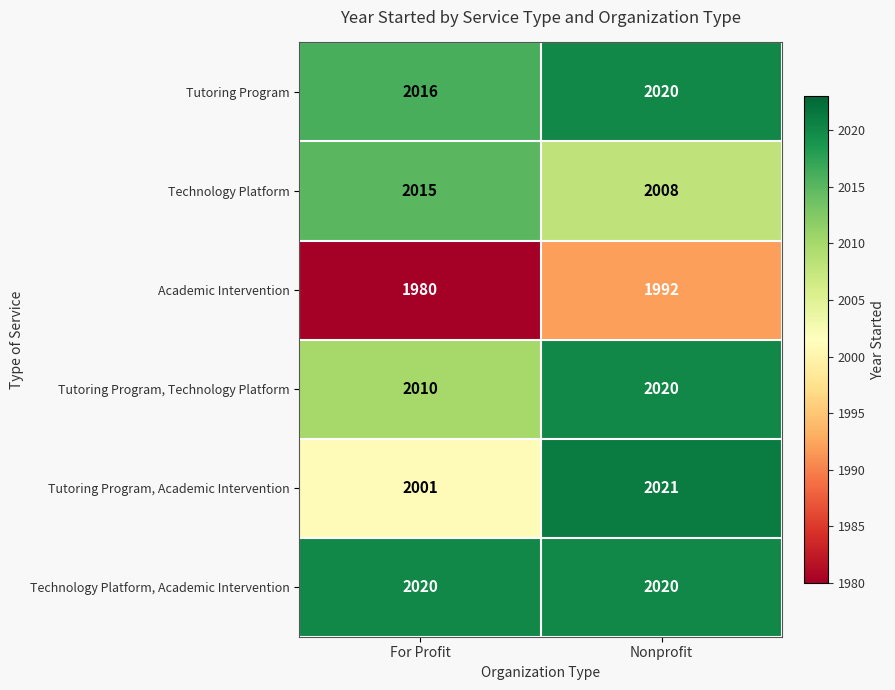

What is the difference between the highest and lowest values at Nonprofit?

29